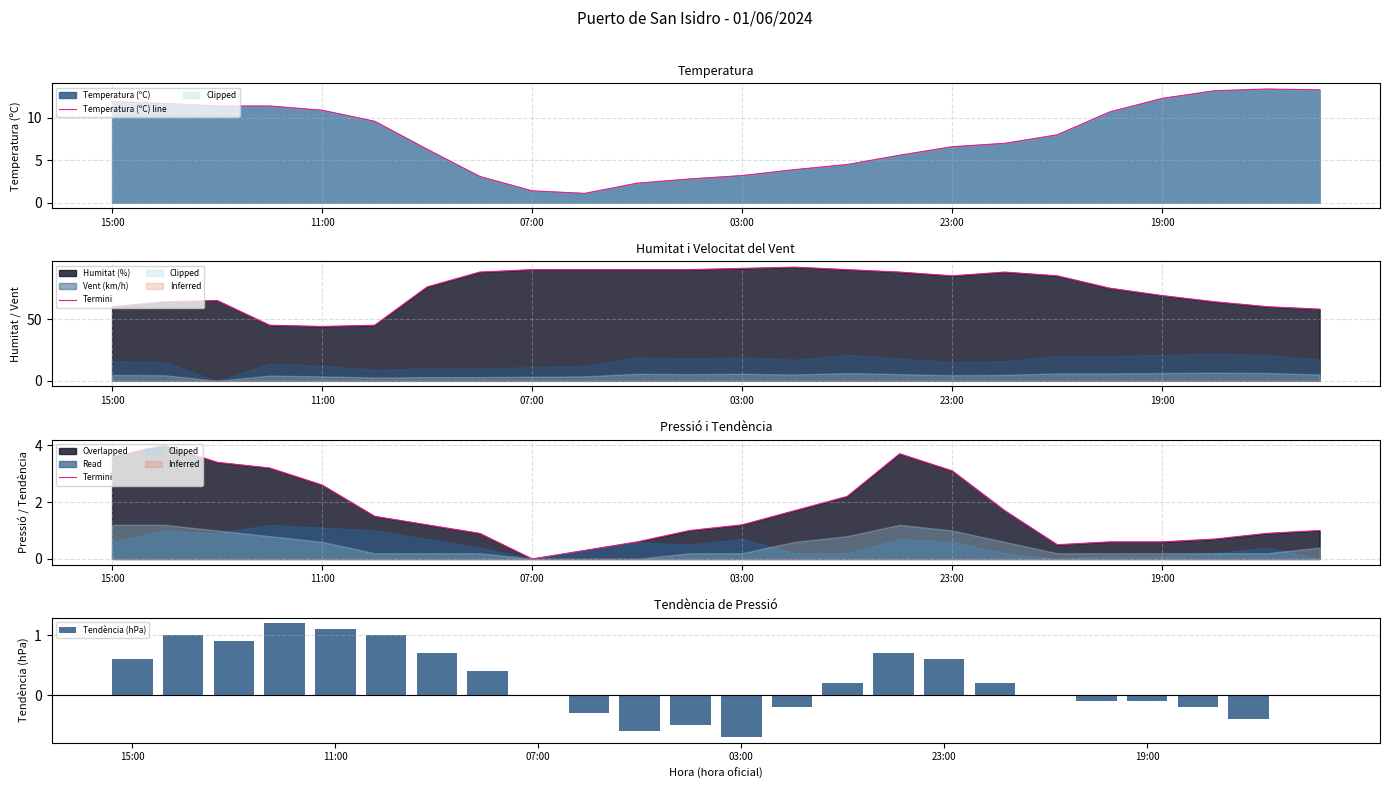

What is the total value across all series at 6?

8.2